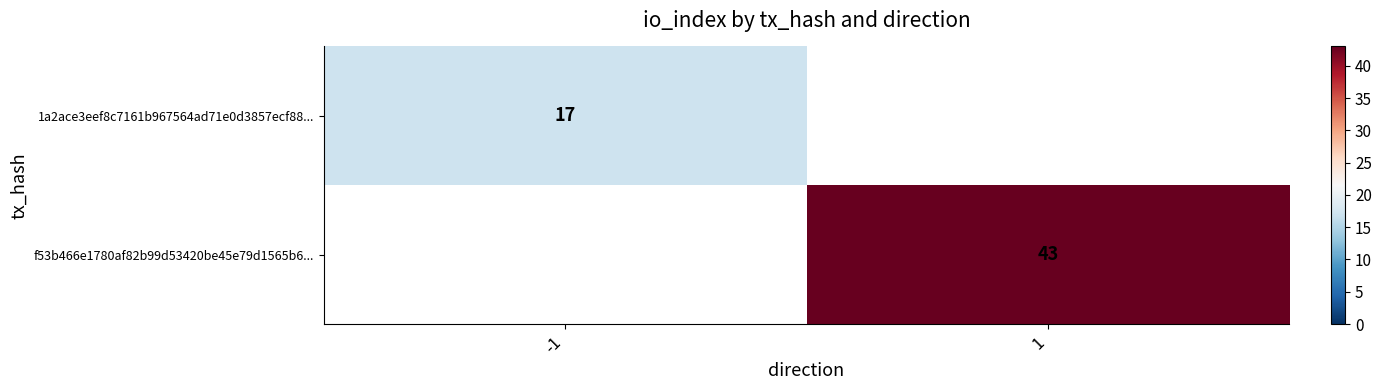

The 1a2ace3eef8c7161b967564ad71e0d3857ecf88... series shows 17 at -1. True or false?

True